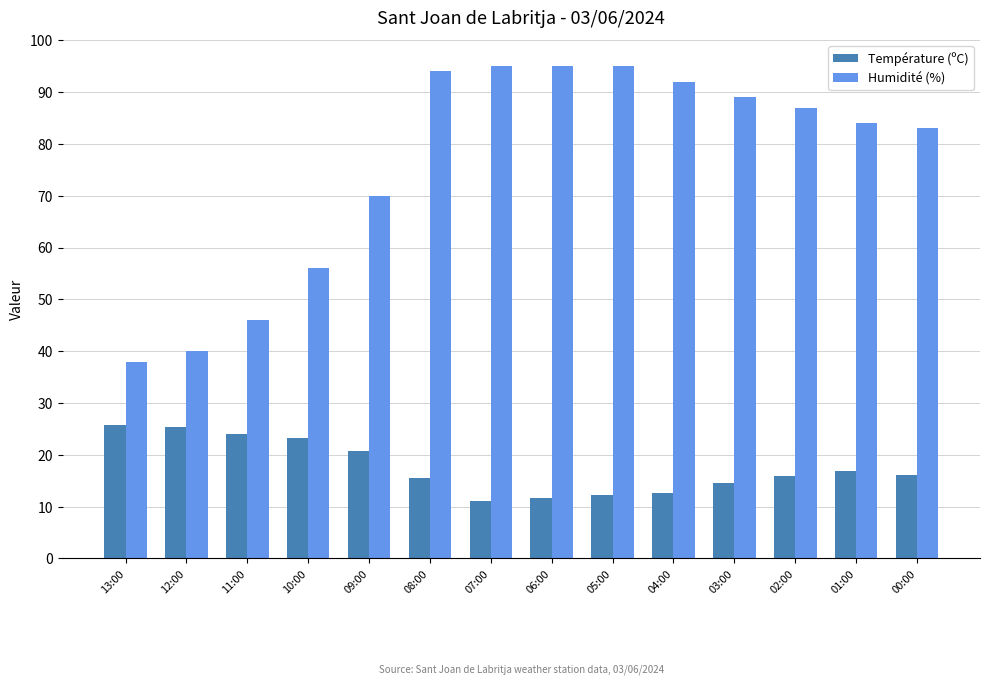

Rank the series by their average value, from highest to lowest.

Humidité (%), Température (ºC)